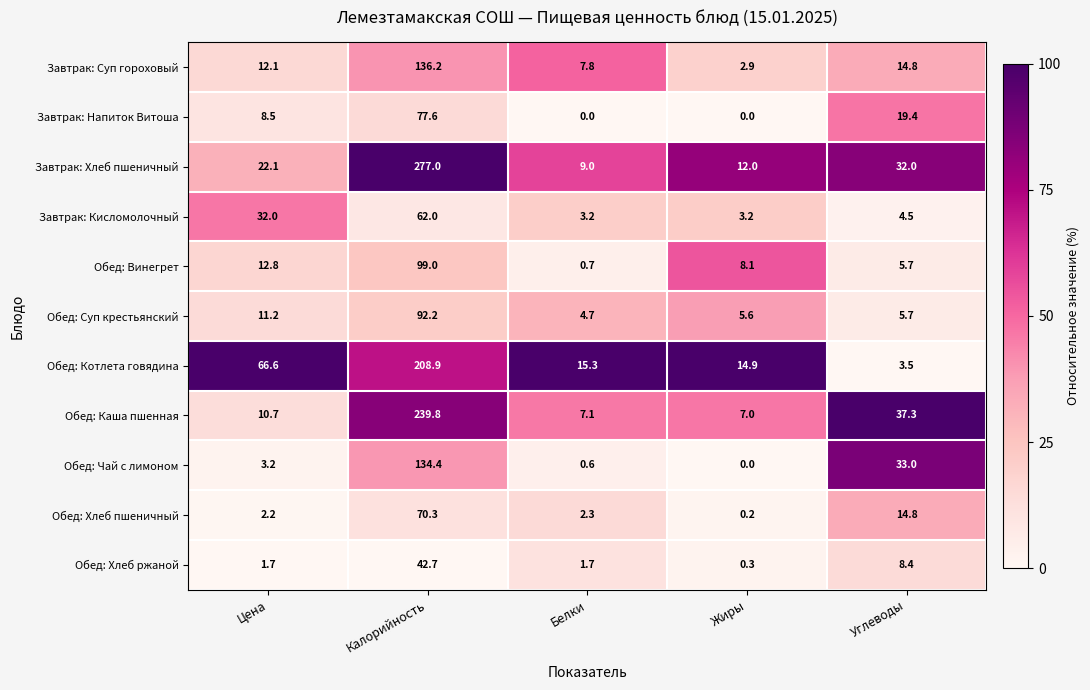

What is the average value of the Завтрак: Кисломолочный series?

21.0